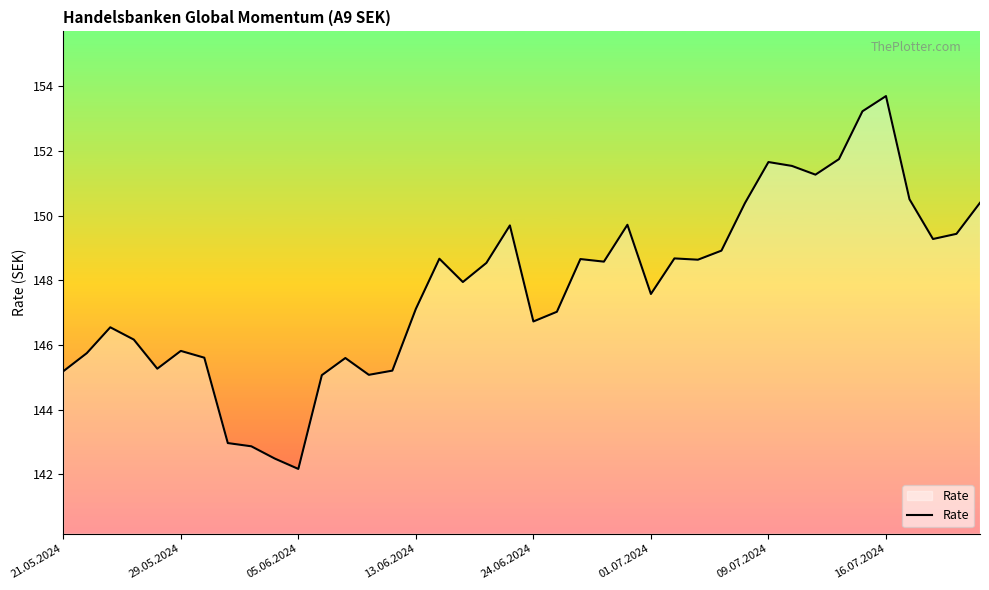

What is the difference between the maximum and minimum values?

11.5